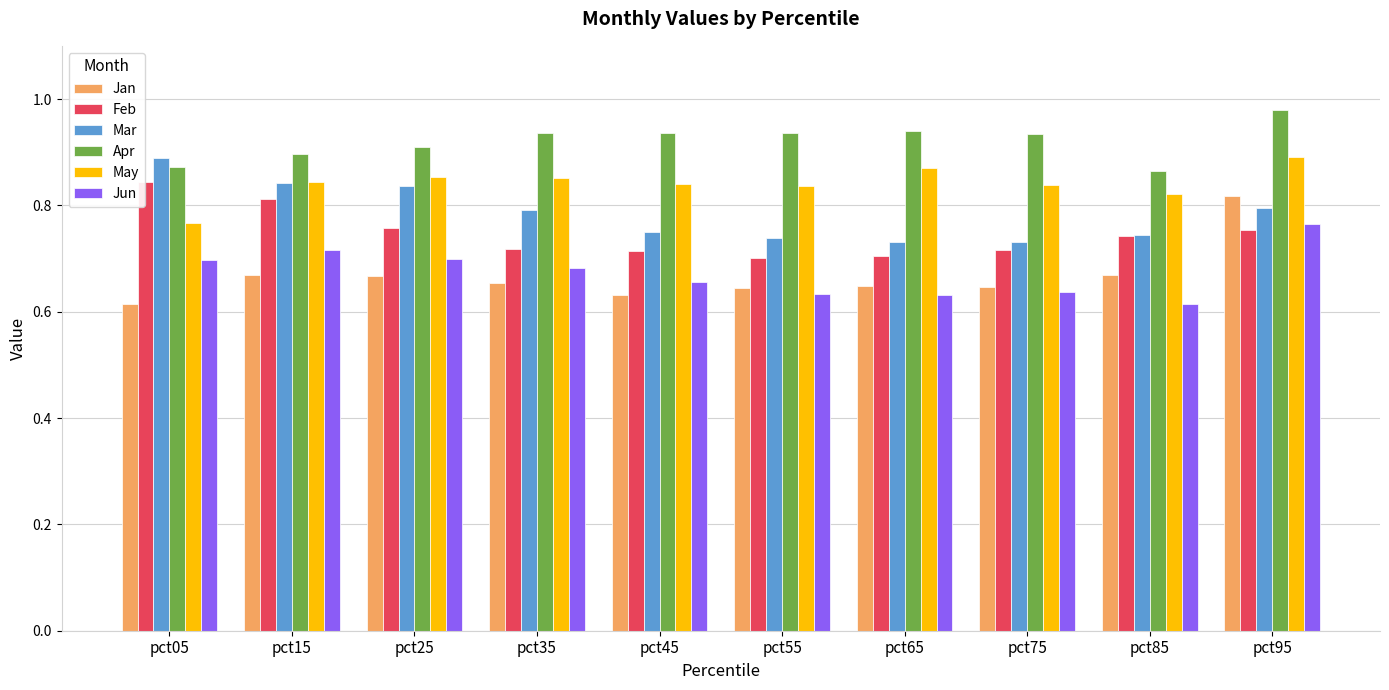

What is the difference between the maximum and minimum values in the May series?

0.1